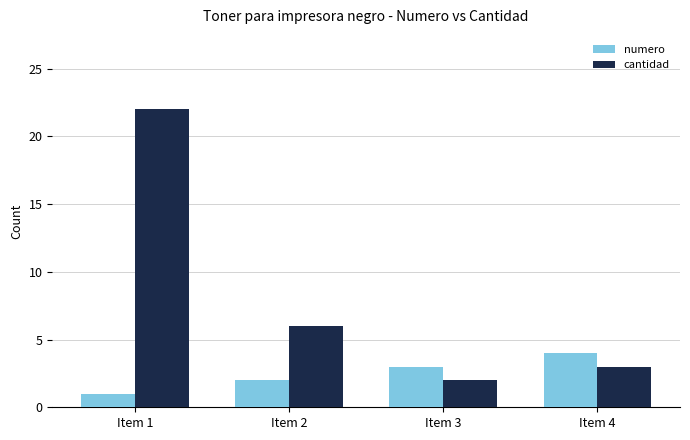

What is the minimum value shown in the chart?

1